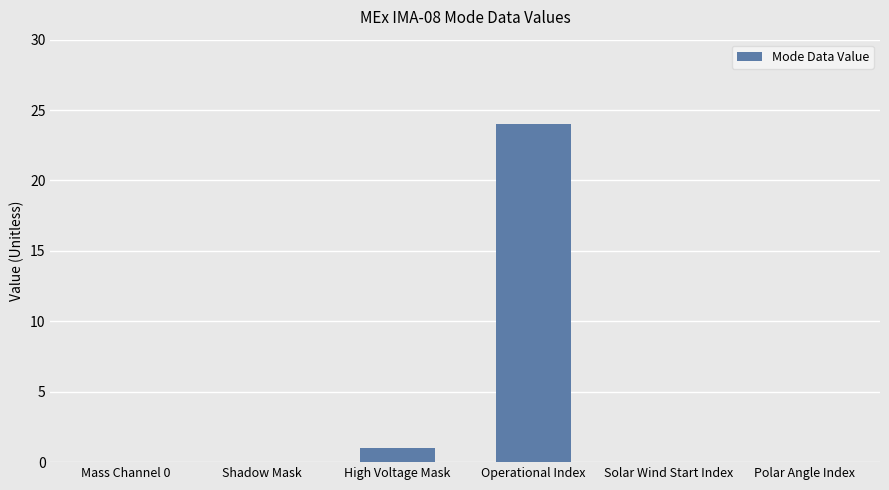

What is the difference between the values at High Voltage Mask and Mass Channel 0?

1